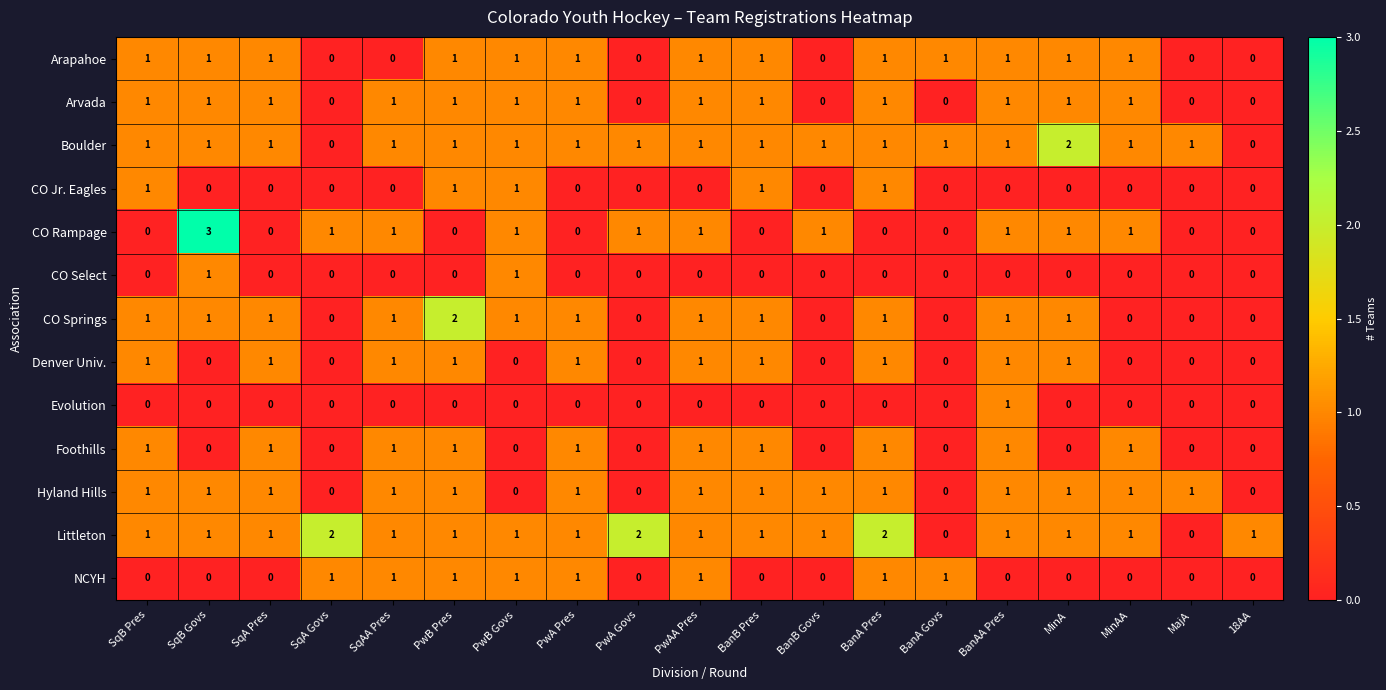

Is it true that CO Select equals 0 at MinAA?

True